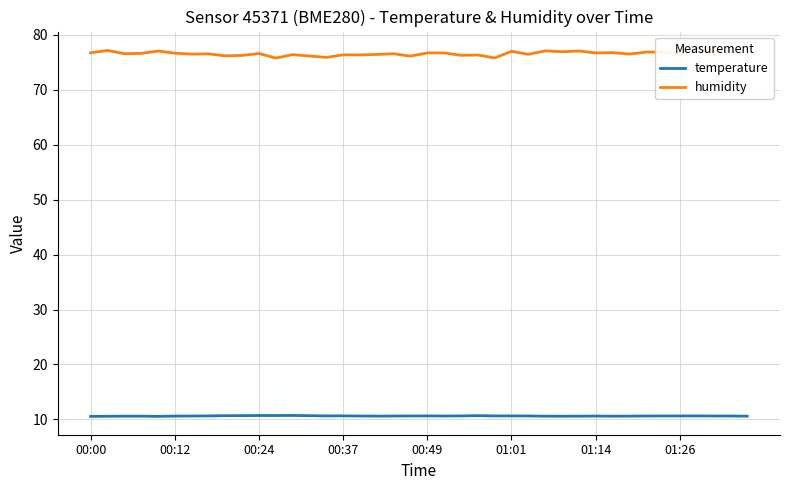

What is the minimum value for temperature?

10.6